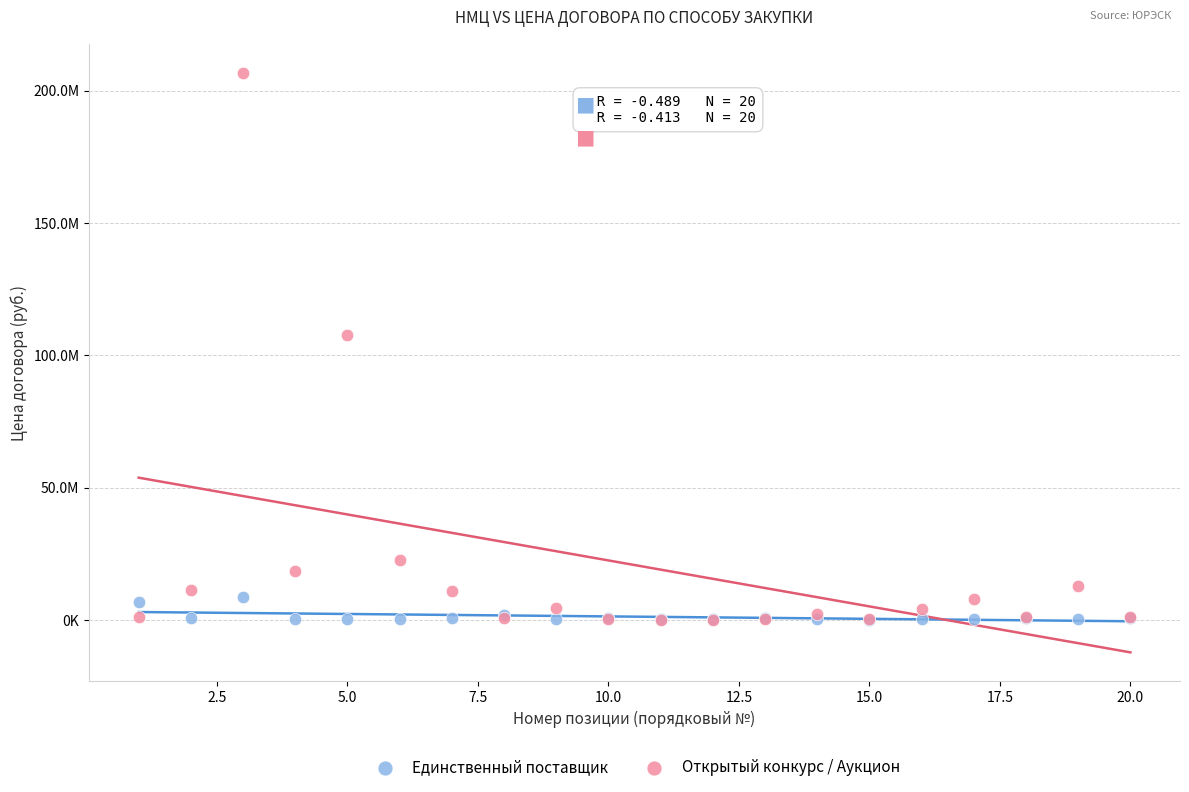

Which series contains the highest Y value?

Открытый конкурс / Аукцион